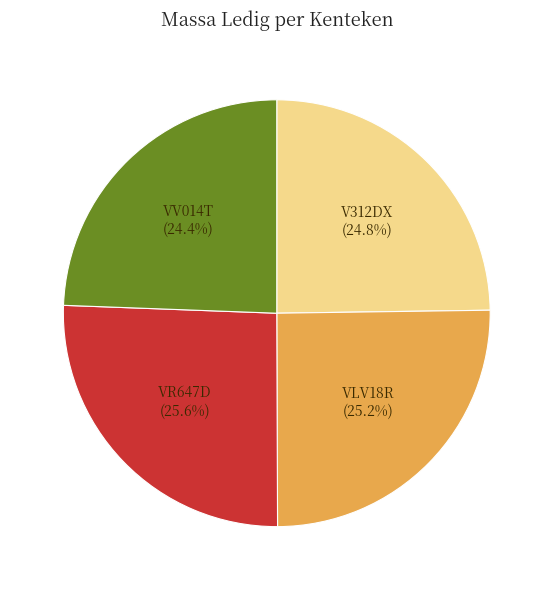

How many slices are in this pie chart?

4